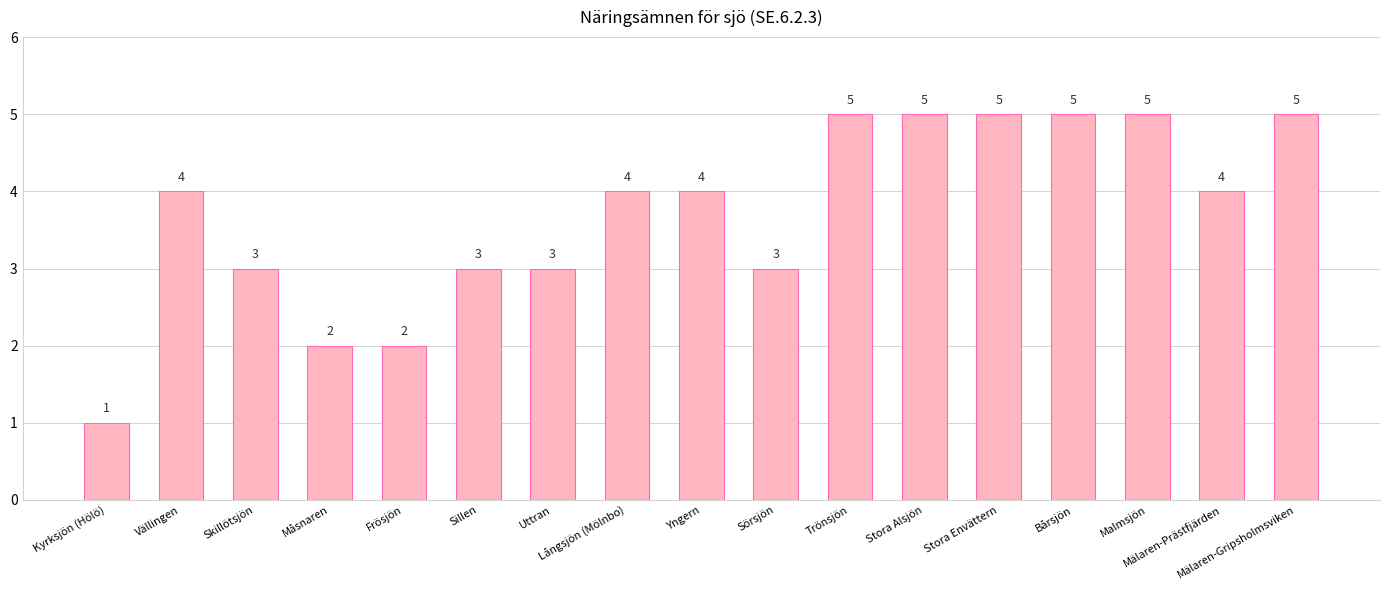

Reading right to left, list all the values displayed in this chart.

Mälaren-Gripsholmsviken=5	Mälaren-Prästfjärden=4	Malmsjön=5	Bårsjön=5	Stora Envättern=5	Stora Alsjön=5	Trönsjön=5	Sörsjön=3	Yngern=4	Långsjön (Mölnbo)=4	Uttran=3	Sillen=3	Frösjön=2	Måsnaren=2	Skillötsjön=3	Vällingen=4	Kyrksjön (Hölö)=1